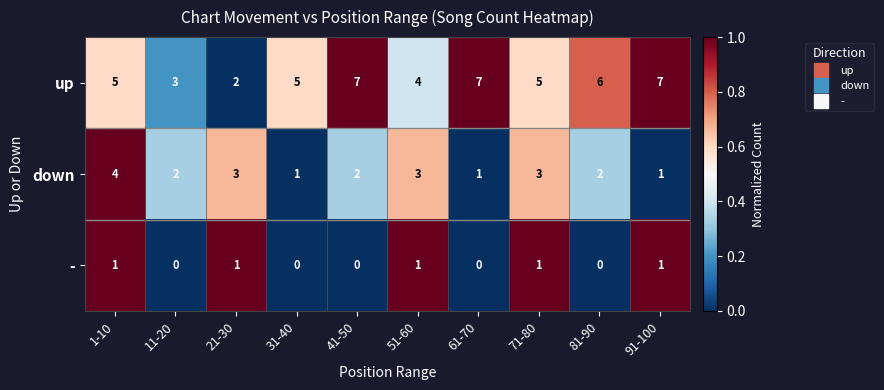

How many data points in - are less than 1?

5